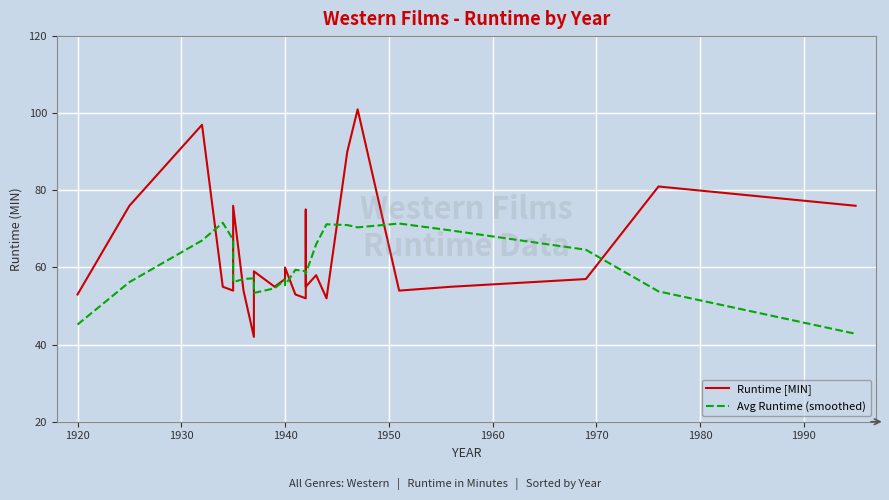

Which series has the largest range (max minus min)?

Runtime [MIN]